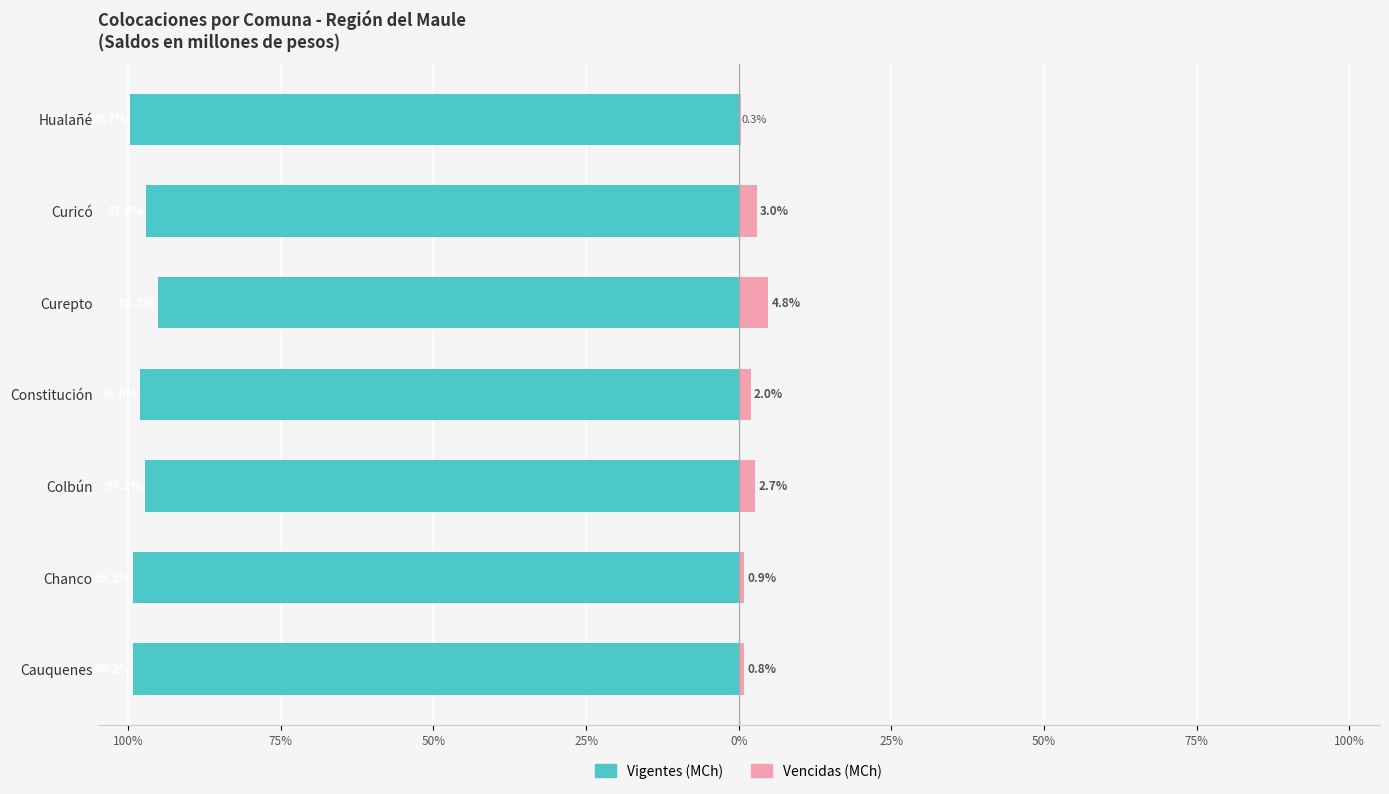

What is the spread (max minus min) of values at Curicó?

100.0